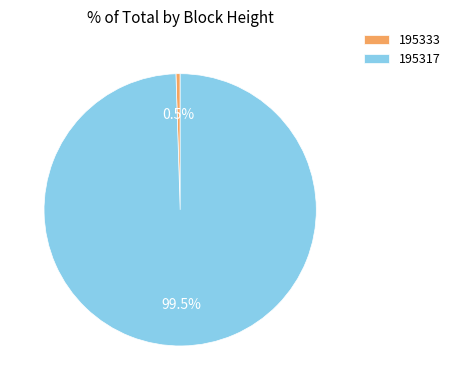

Count the number of slices in the pie.

2